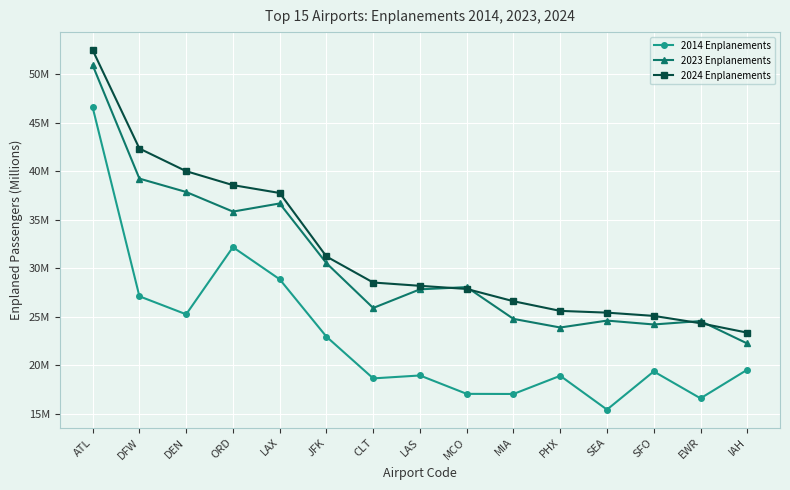

How many data points in 2024 Enplanements are above 28?

8